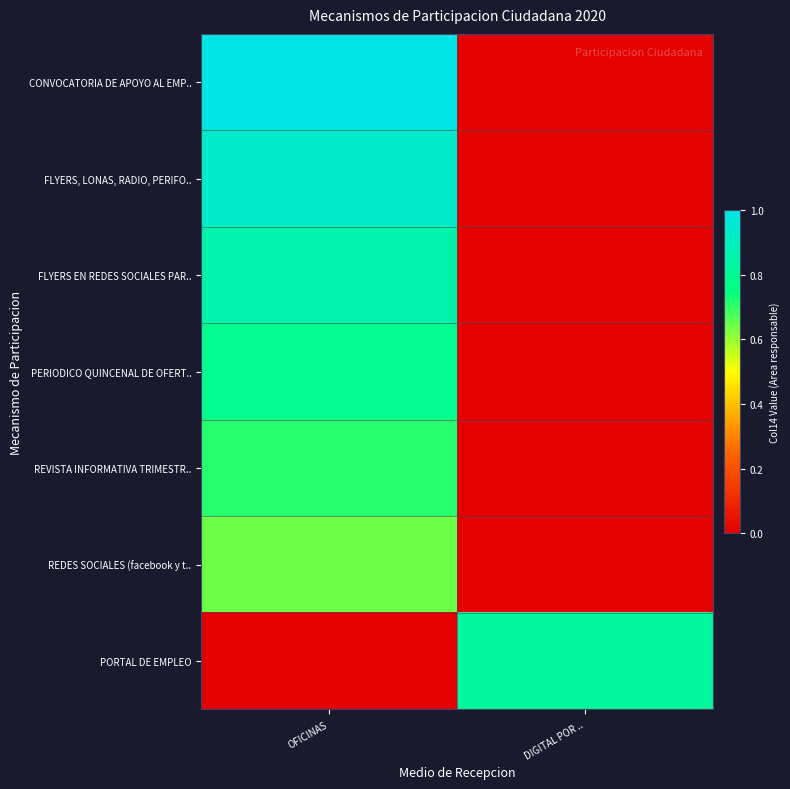

Between OFICINAS and DIGITAL POR .., which series saw the biggest shift?

CONVOCATORIA DE APOYO AL EMP..